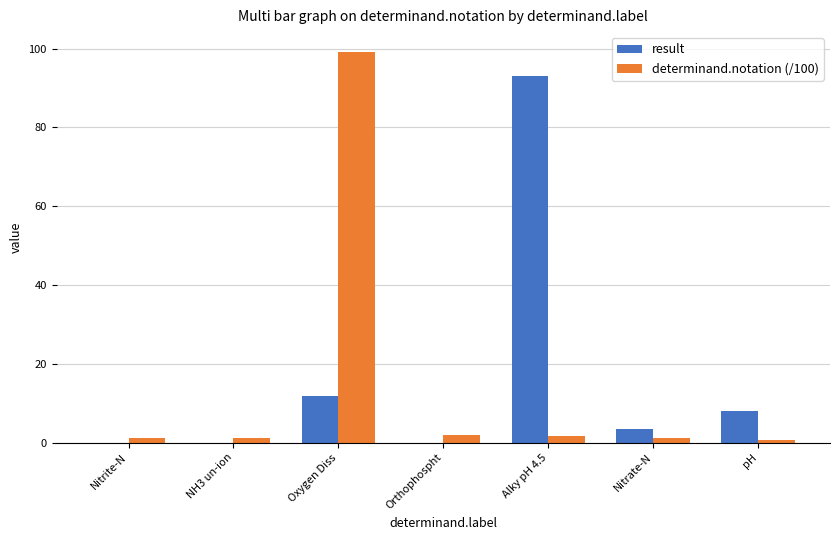

What is the sum of all determinand.notation (/100) values?

106.8